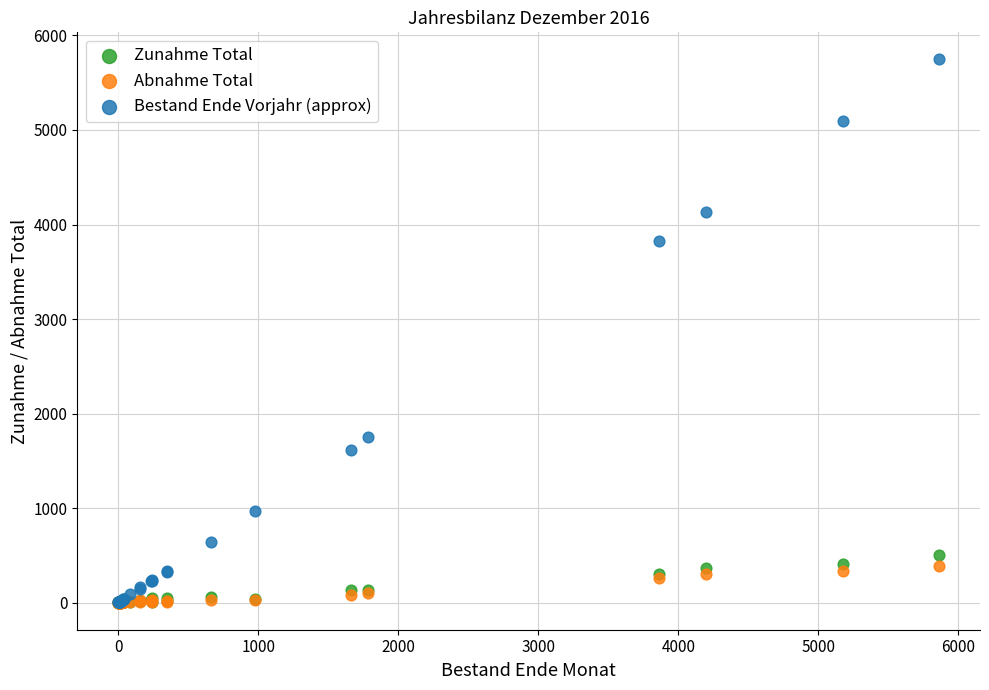

Across all series, what Y value is closest to 2873?

3825